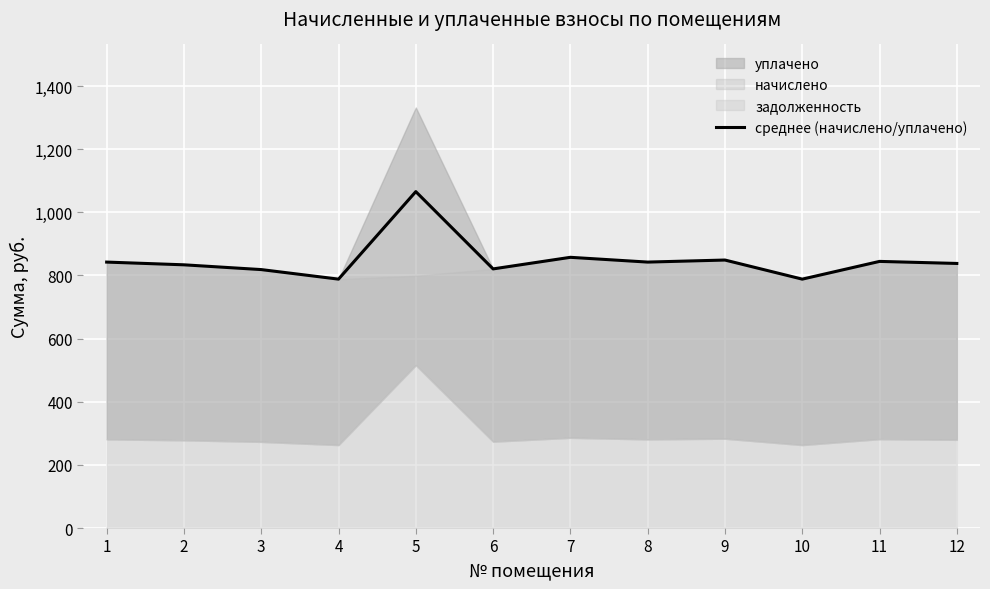

What is the sum of the values at 9 and 3?

1667.5